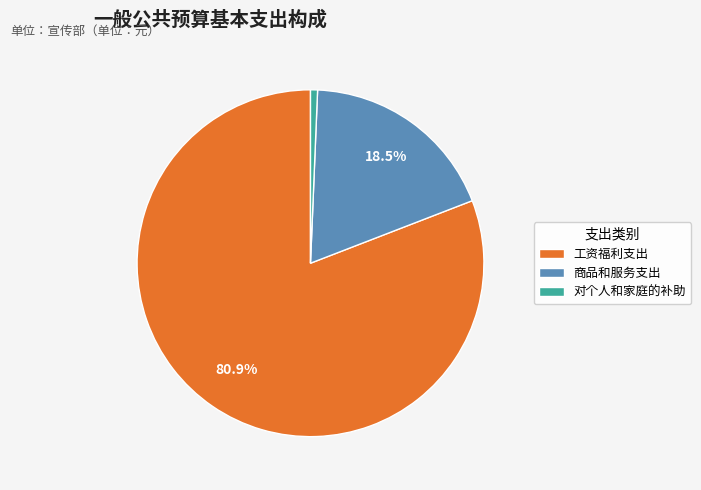

Rank the categories by value from lowest to highest.

对个人和家庭的补助, 商品和服务支出, 工资福利支出